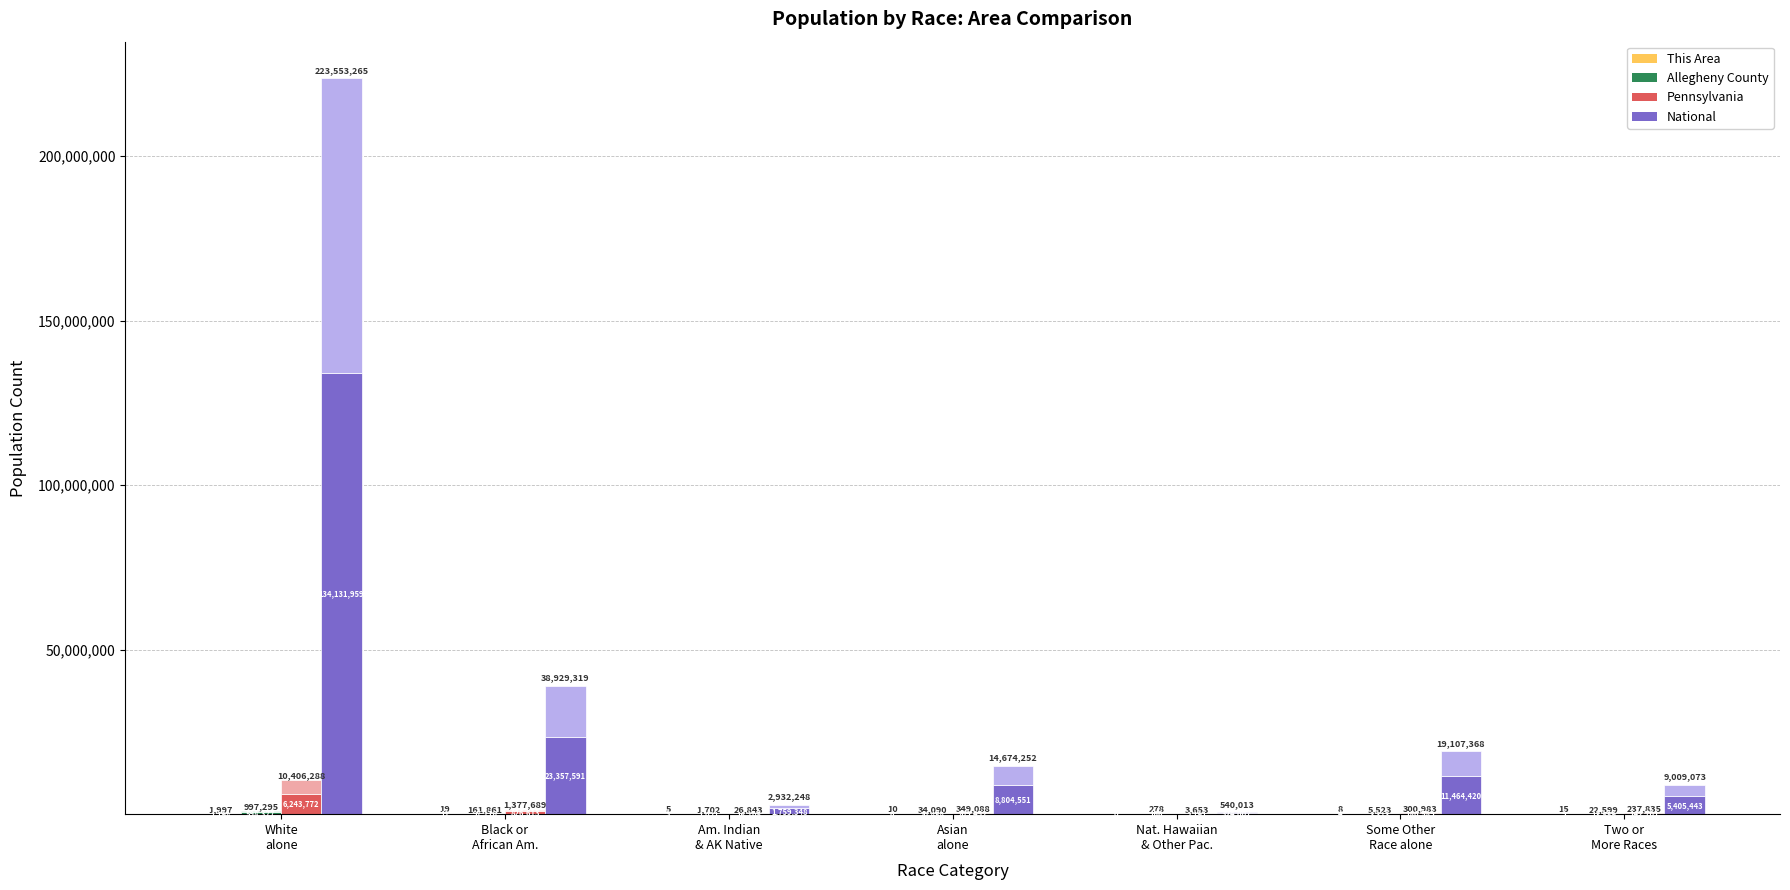

How many bars are there in each group?

4